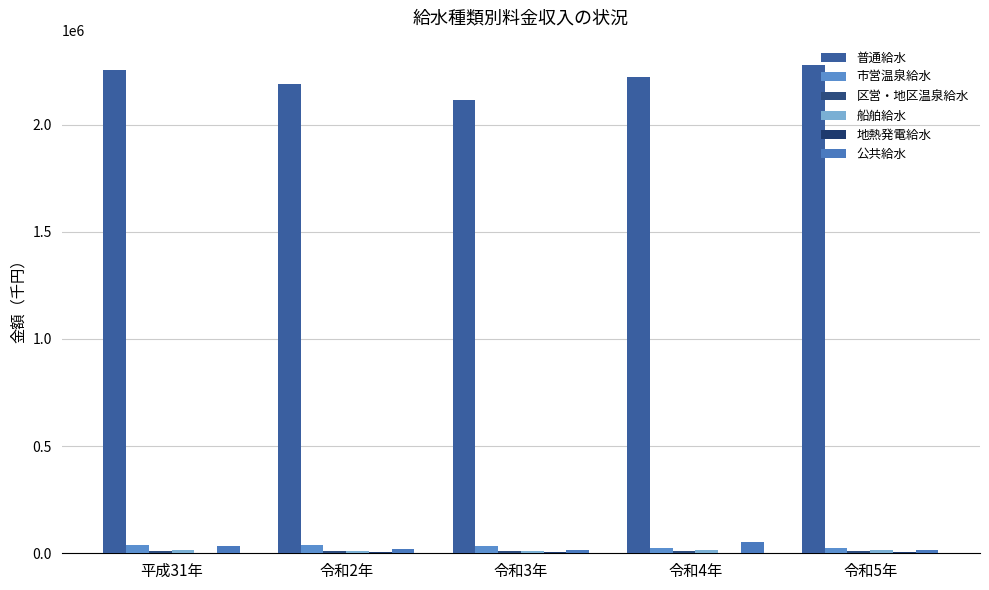

Reading right to left, what are all the values shown in this chart?

普通給水: 2278147	2222016	2113620	2189926	2252876
市営温泉給水: 23495	26432	35570	37377	38285
区営・地区温泉給水: 8977	9701	9302	9307	9077
船舶給水: 14390	13583	11532	10917	17528
地熱発電給水: 4276	3528	4399	4599	2308
公共給水: 15213	50302	16903	19621	35882